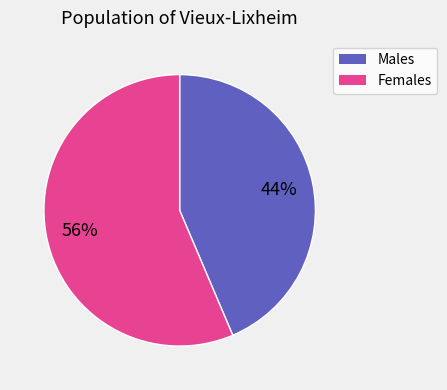

Does any single category account for the majority?

Yes